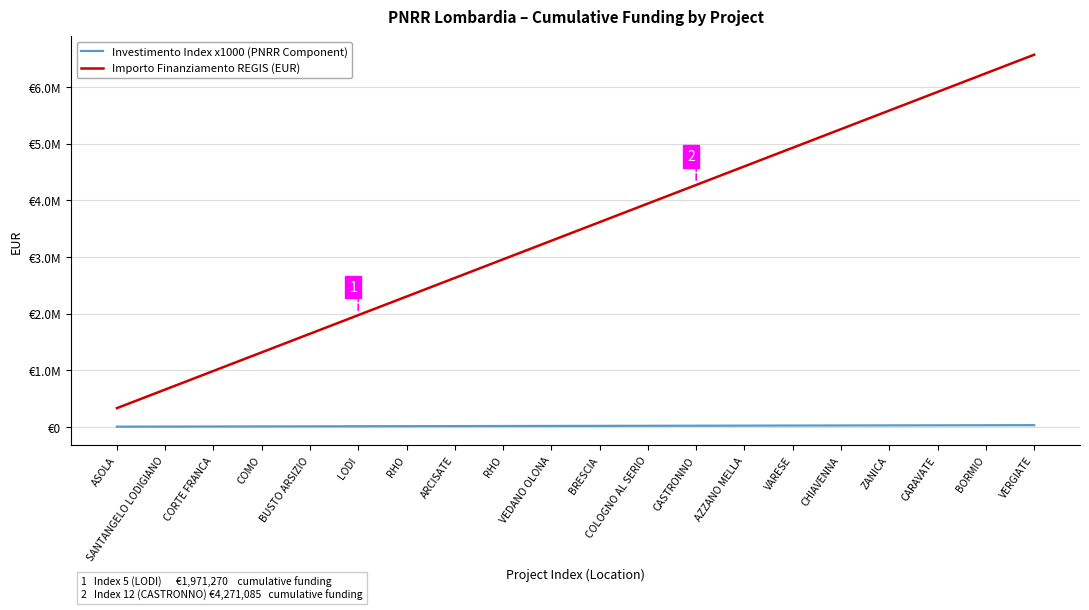

Is this an area chart (filled region under the line)?

No